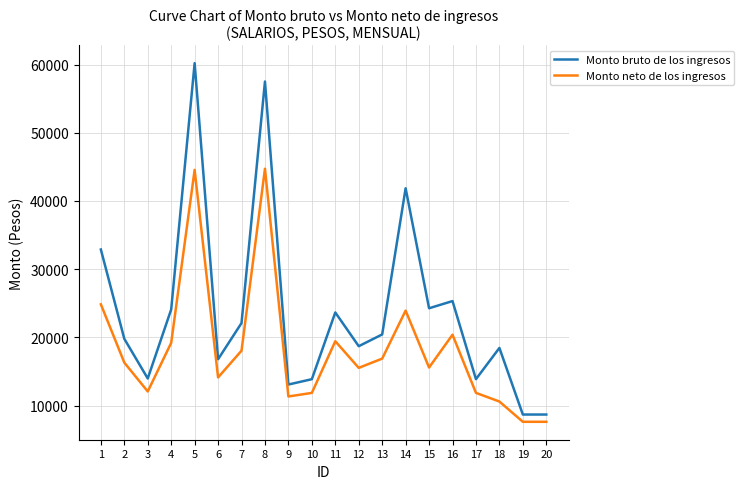

Does the chart display data point markers on the line(s)?

No